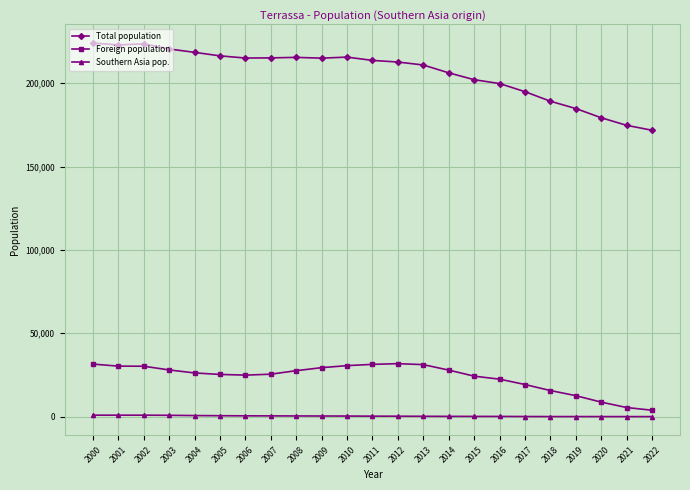

At how many categories does at least one series exceed 45602?

23